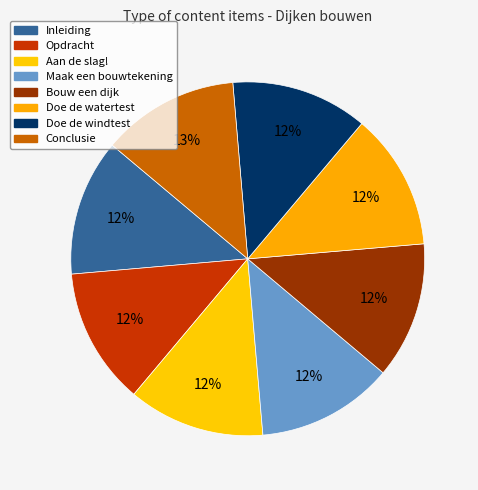

Rank the categories by value from highest to lowest.

Conclusie, Doe de windtest, Doe de watertest, Bouw een dijk, Maak een bouwtekening, Aan de slag!, Opdracht, Inleiding